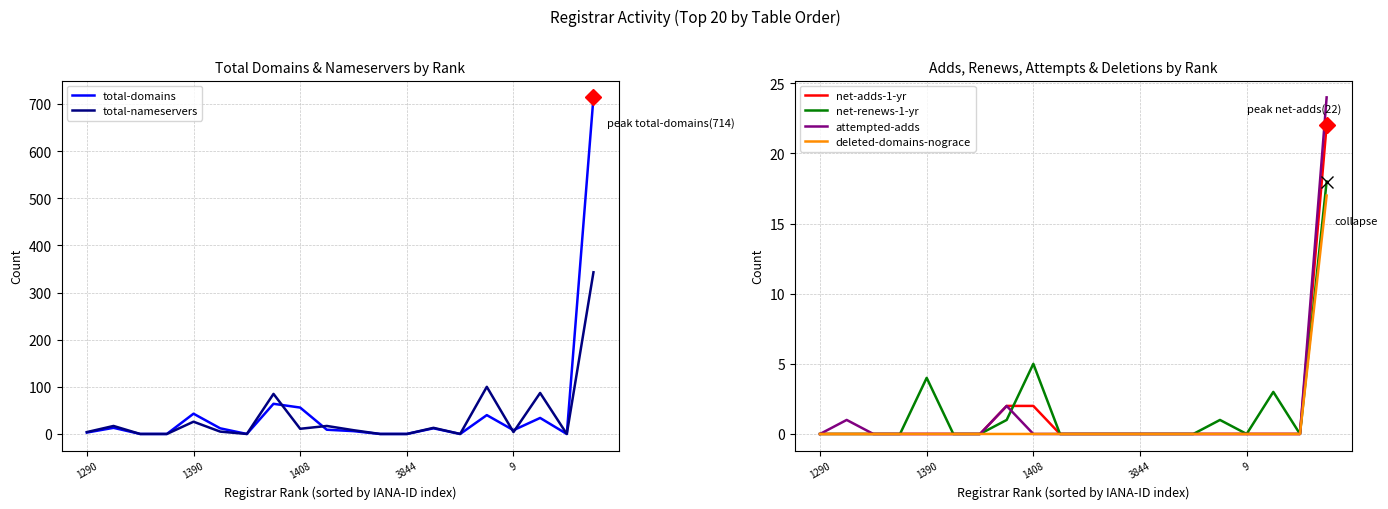

Where is net-renews-1-yr nearest to the value 9?

1408